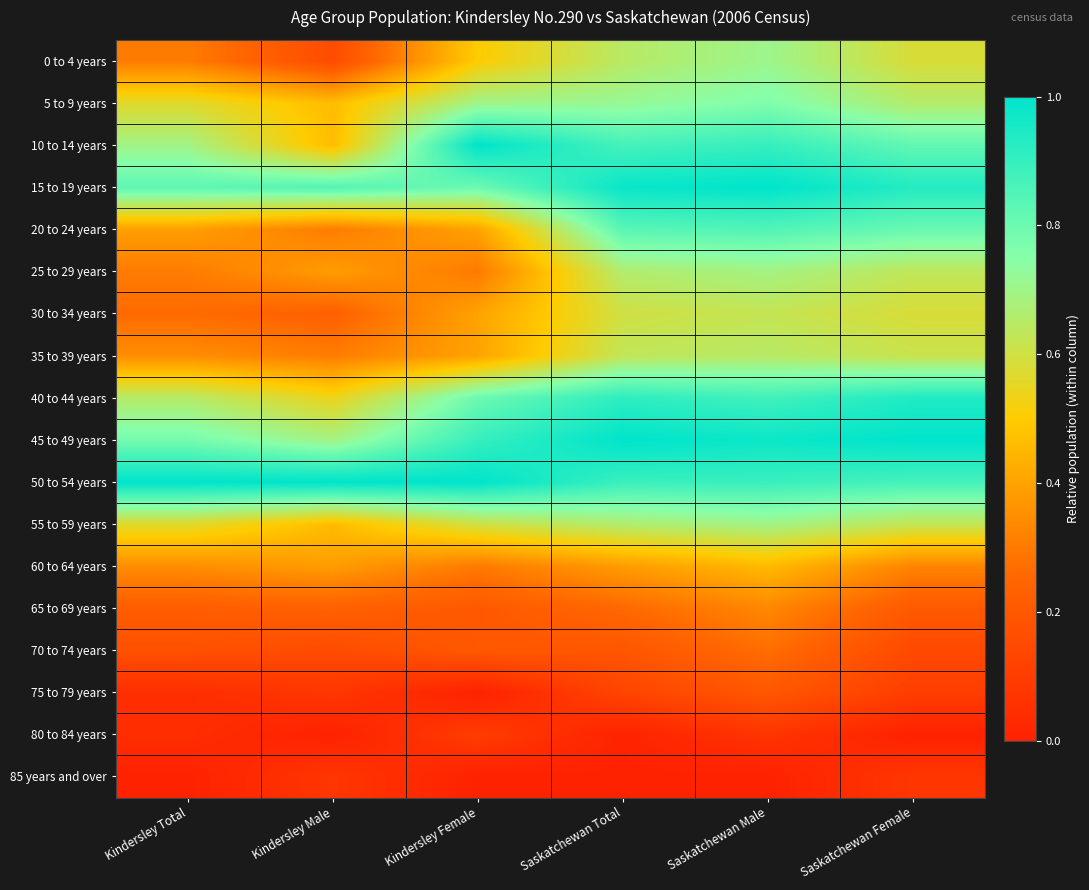

Which has a higher value, Kindersley Male or Kindersley Total?

Kindersley Total